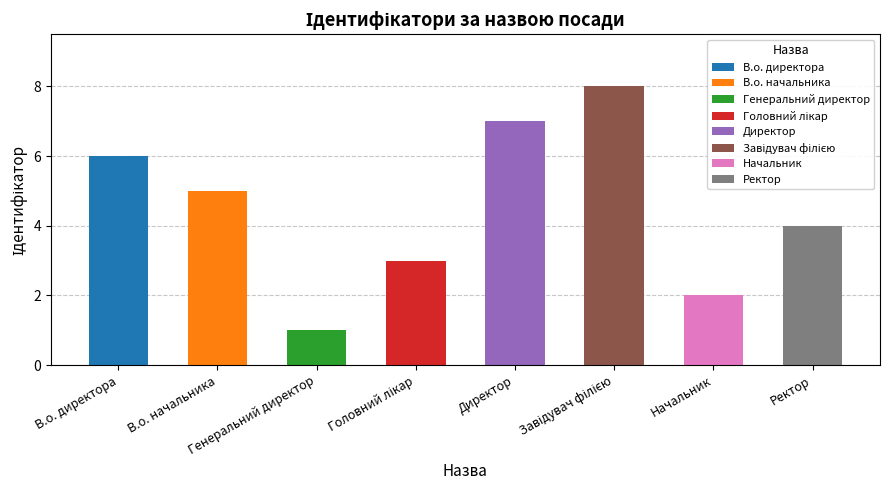

What is the greatest value displayed?

8